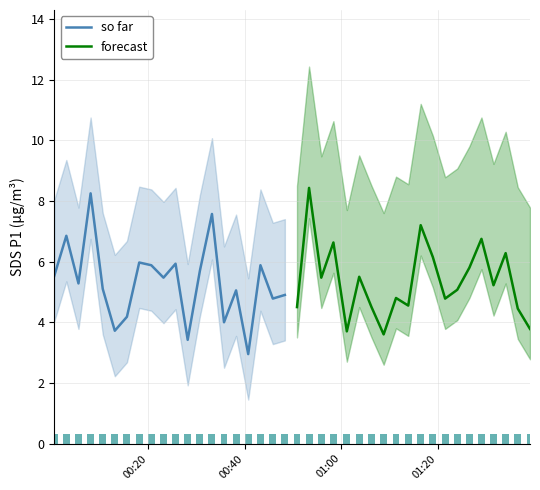

Which series has the largest range (max minus min)?

so far